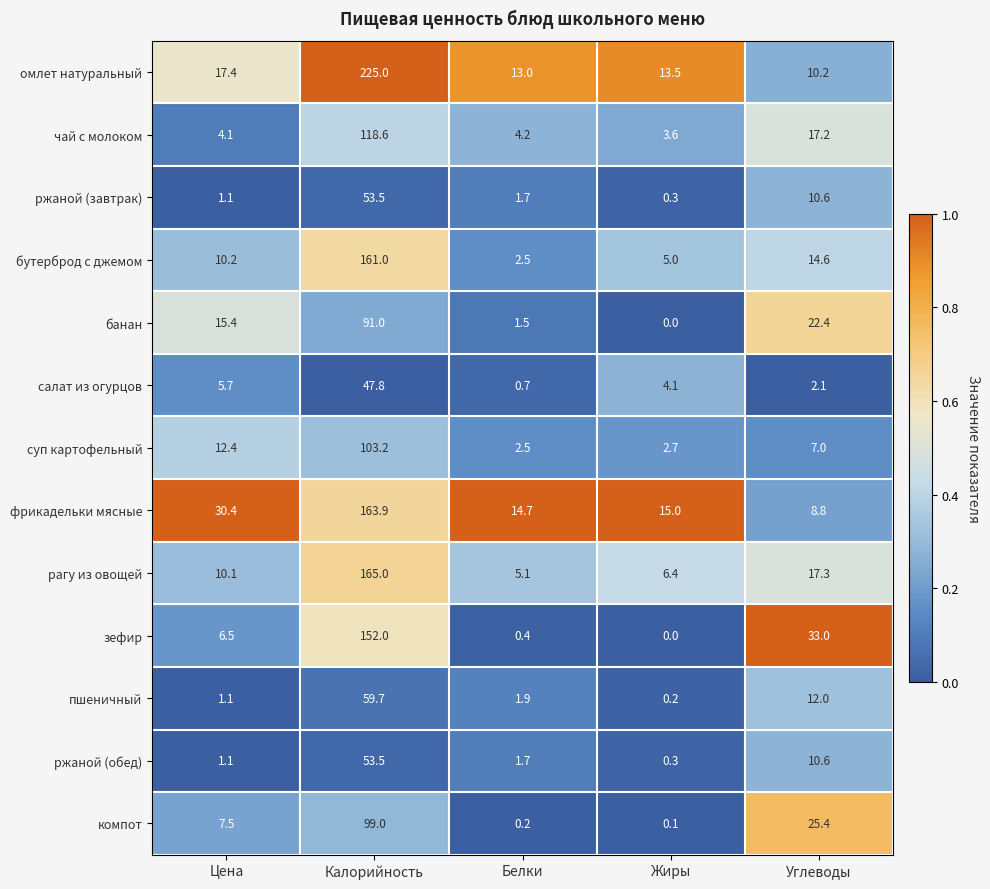

The value of банан at Калорийность is 63.1. True or false?

False